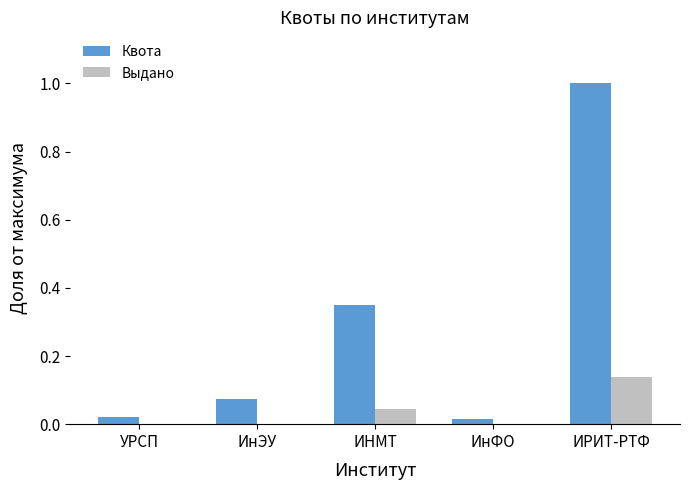

Between УРСП and ИНМТ, which series saw the biggest shift?

Квота